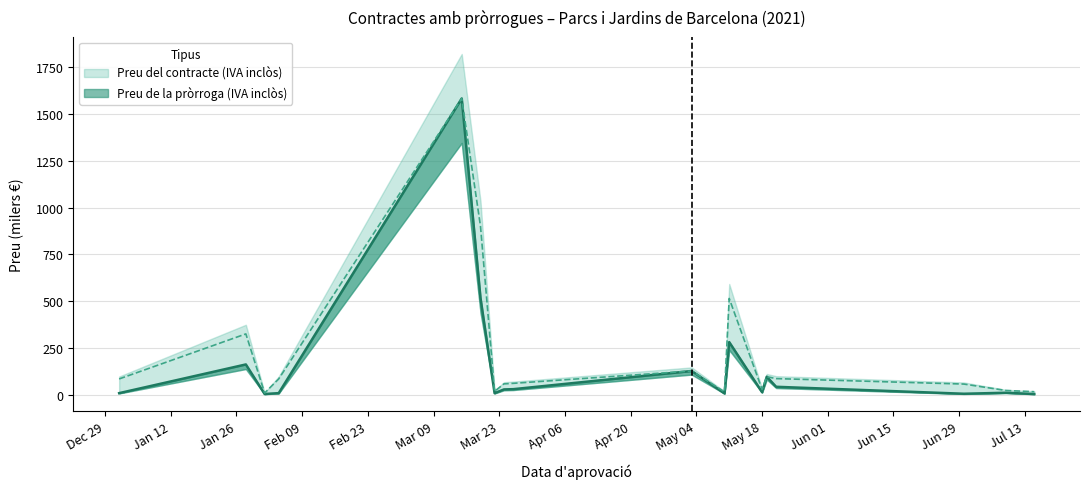

True or false: Preu de la pròrroga (IVA inclòs) and Preu del contracte (IVA inclòs) intersect in this chart.

False